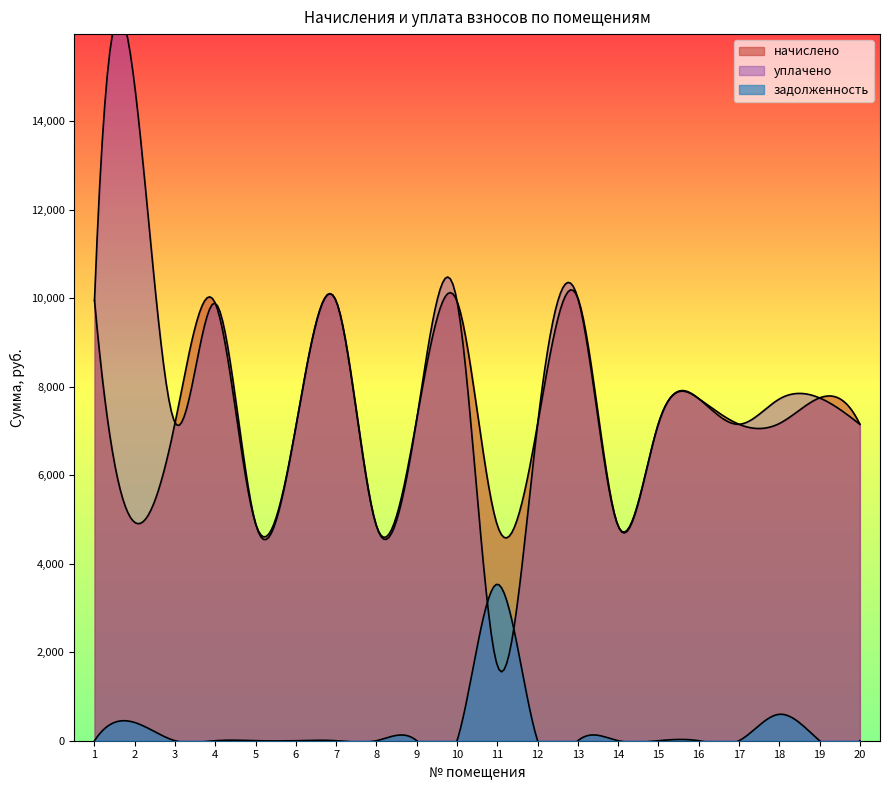

True or false: начислено and уплачено cross at least once.

False